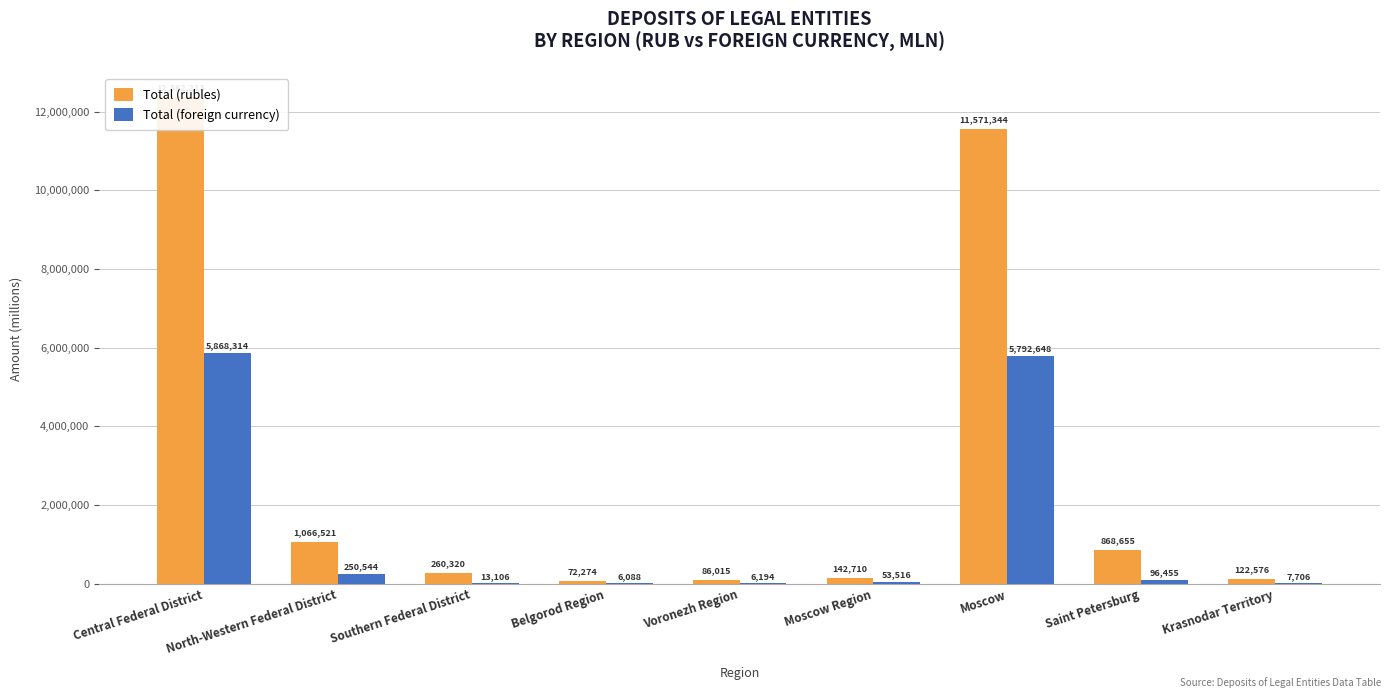

What is the minimum value for Total (rubles)?

72274